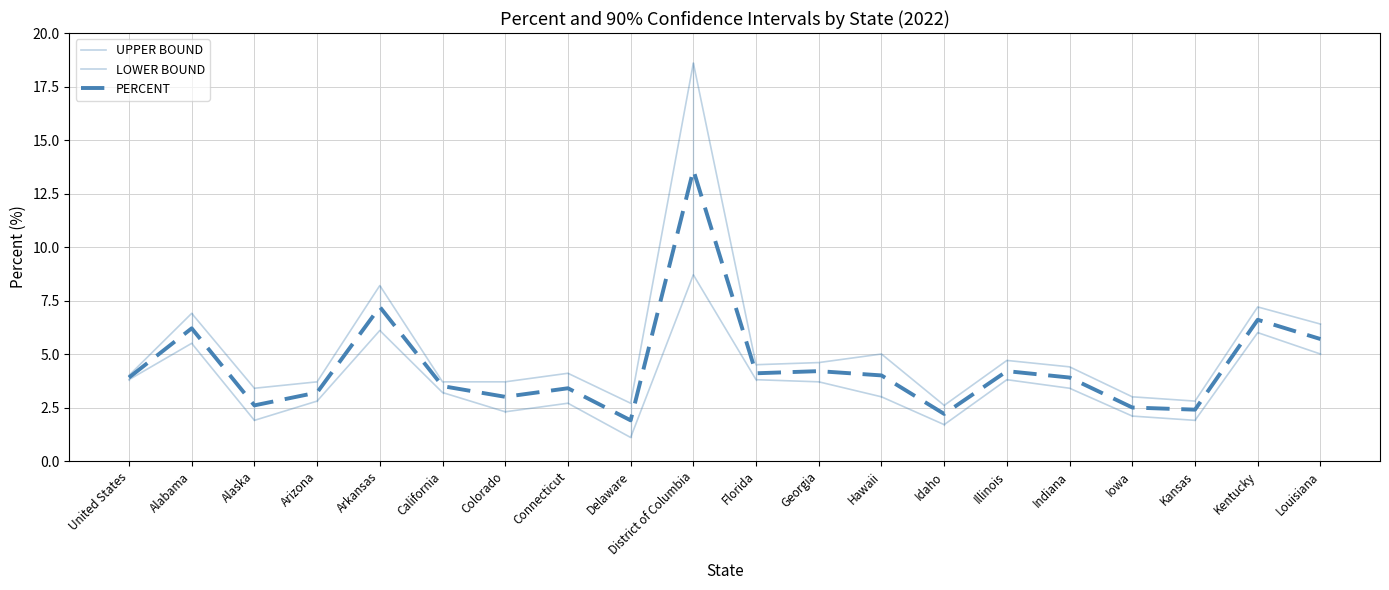

Is this an area chart (filled region under the line)?

No